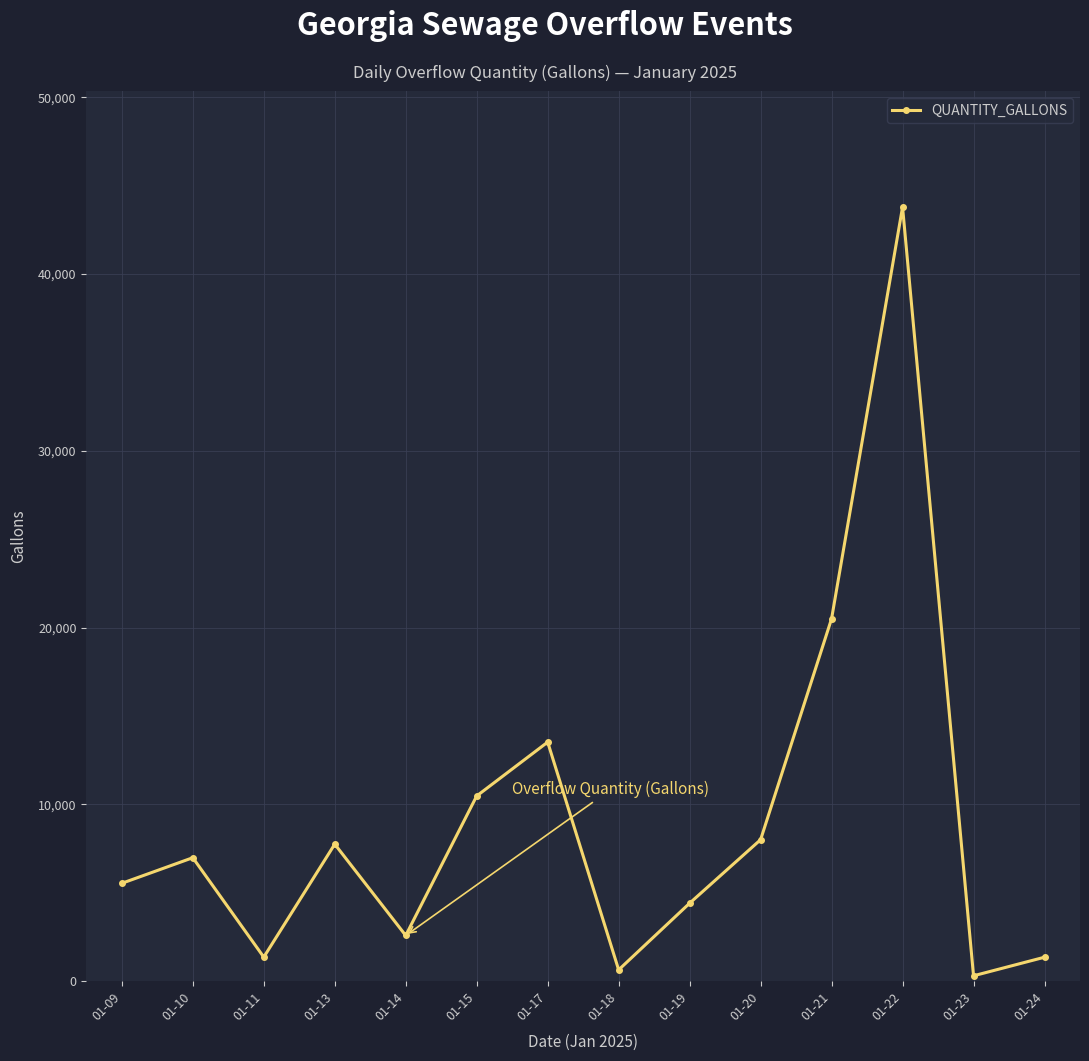

Which label corresponds to the largest value in the chart?

01-22